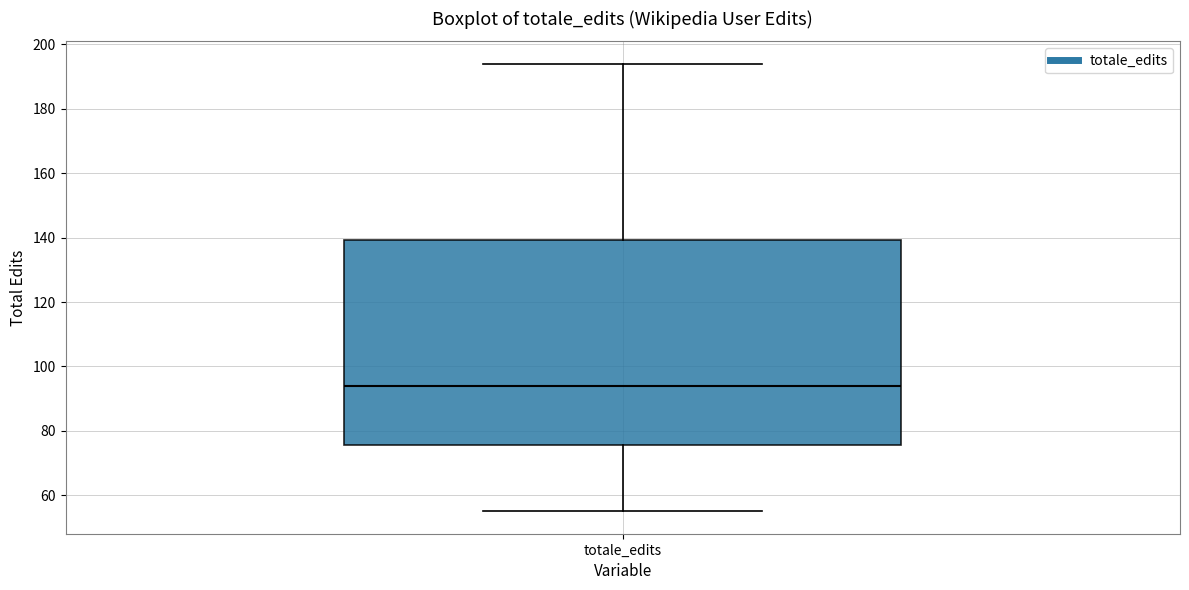

Where does the median line of the box for totale_edits sit on the y-axis? The values are not printed on the chart, so give them approximately, as read against the axis.

94